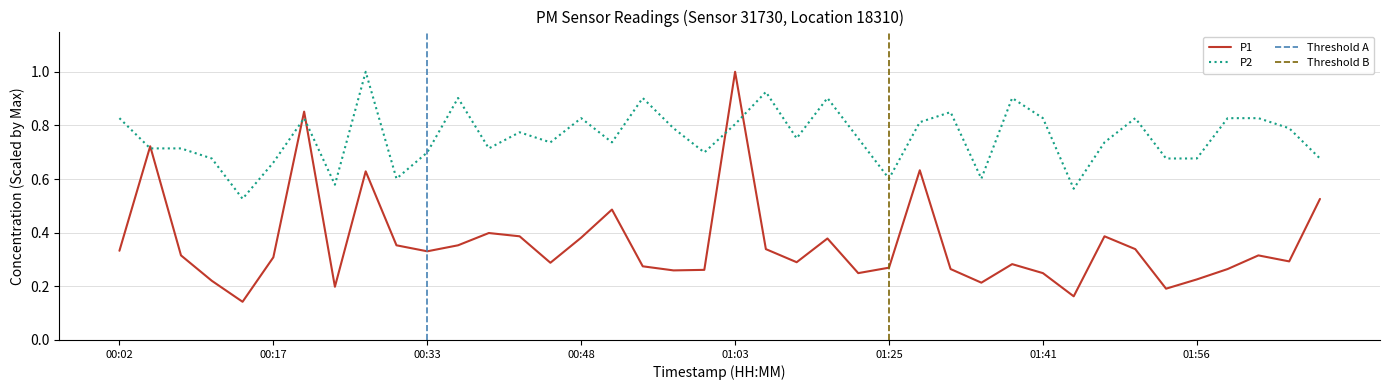

How many P1 values are between 0 and 1?

40